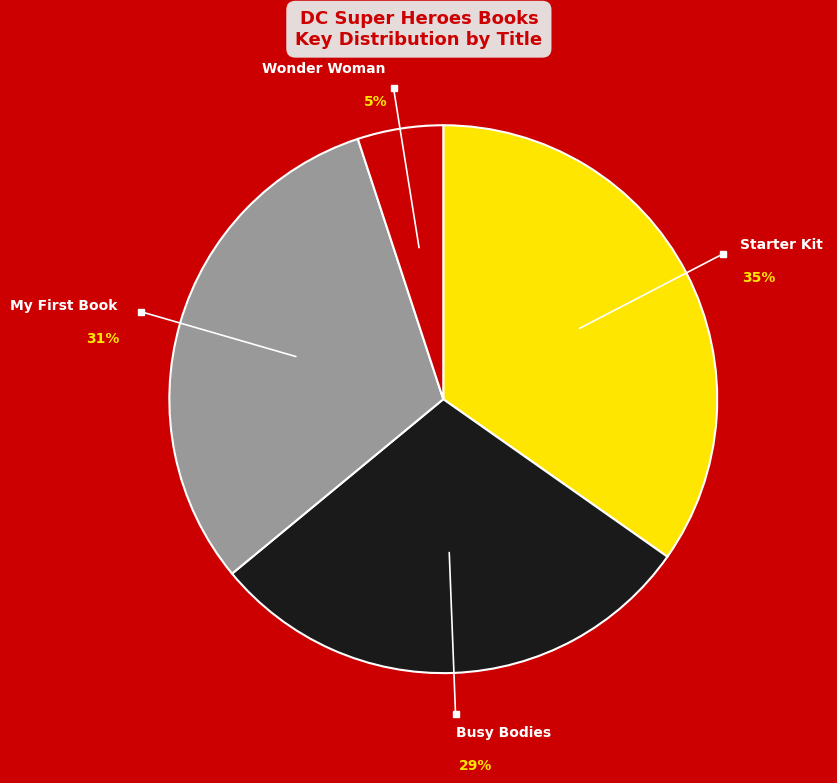

Is there a majority slice in this chart?

No